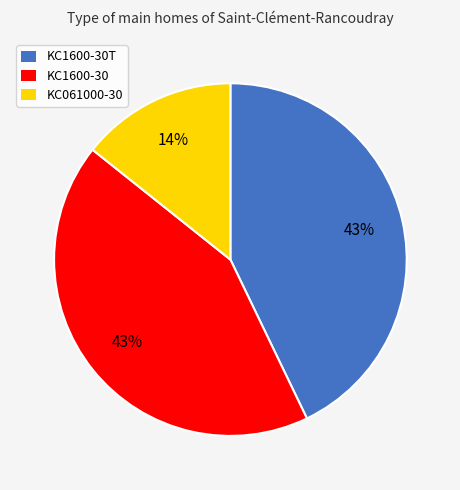

To the nearest percent, what is the average slice percentage?

33%